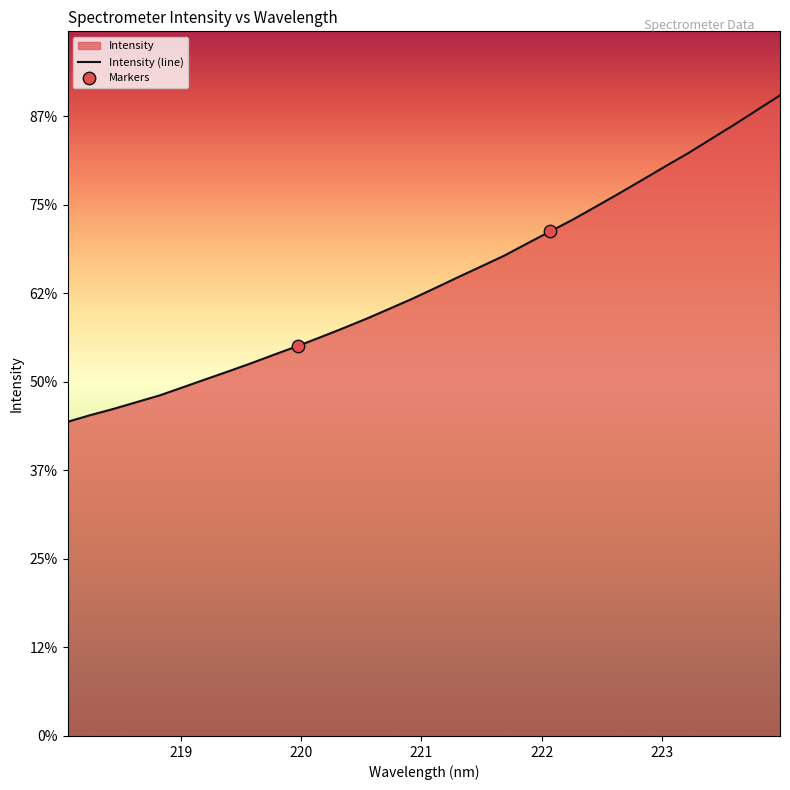

What is the change in value from 218.0596 to 223.9802?

+1843.2